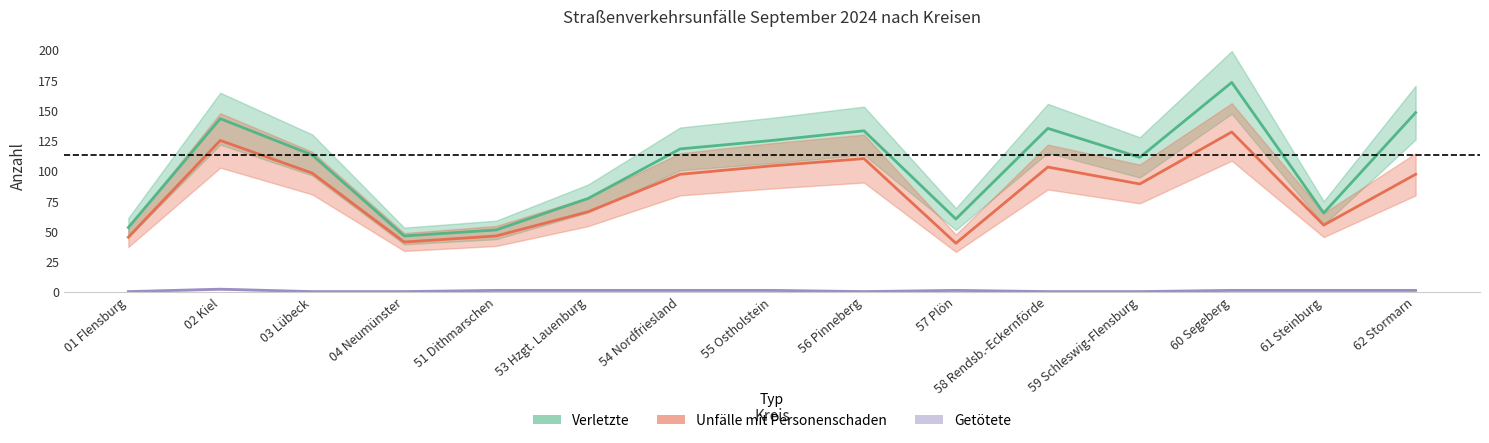

Reading left to right, extract all data points from this chart.

Getötete: 01 Flensburg=0	02 Kiel=2	03 Lübeck=0	04 Neumünster=0	51 Dithmarschen=1	53 Hzgt. Lauenburg=1	54 Nordfriesland=1	55 Ostholstein=1	56 Pinneberg=0	57 Plön=1	58 Rendsb.-Eckernförde=0	59 Schleswig-Flensburg=0	60 Segeberg=1	61 Steinburg=1	62 Stormarn=1
Verletzte: 01 Flensburg=53	02 Kiel=143	03 Lübeck=113	04 Neumünster=46	51 Dithmarschen=51	53 Hzgt. Lauenburg=77	54 Nordfriesland=118	55 Ostholstein=125	56 Pinneberg=133	57 Plön=60	58 Rendsb.-Eckernförde=135	59 Schleswig-Flensburg=111	60 Segeberg=173	61 Steinburg=65	62 Stormarn=148
Unfälle mit Personenschaden: 01 Flensburg=45	02 Kiel=125	03 Lübeck=98	04 Neumünster=41	51 Dithmarschen=46	53 Hzgt. Lauenburg=66	54 Nordfriesland=97	55 Ostholstein=104	56 Pinneberg=110	57 Plön=40	58 Rendsb.-Eckernförde=103	59 Schleswig-Flensburg=89	60 Segeberg=132	61 Steinburg=55	62 Stormarn=97